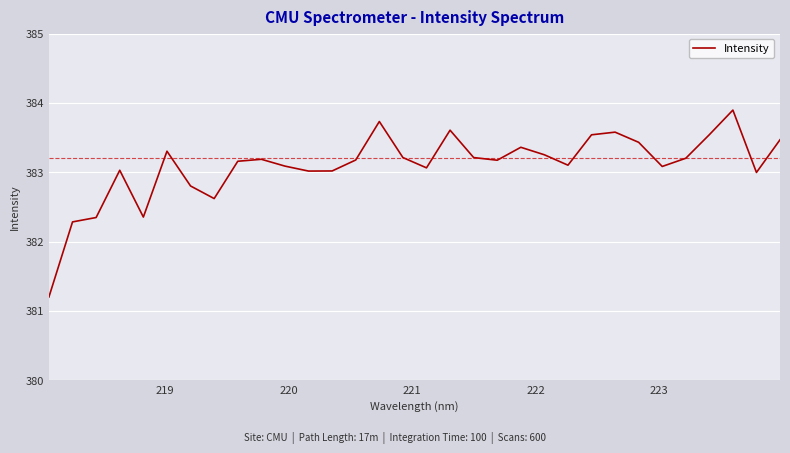

What is the difference between the maximum and minimum values?

2.7